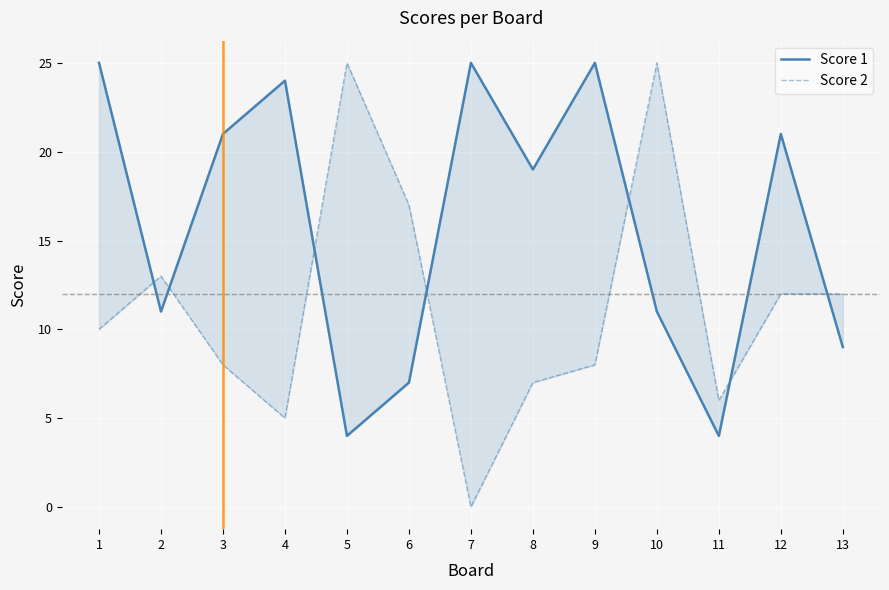

Is the value of Score 1 at 12 greater than the value of Score 2 at 10?

No